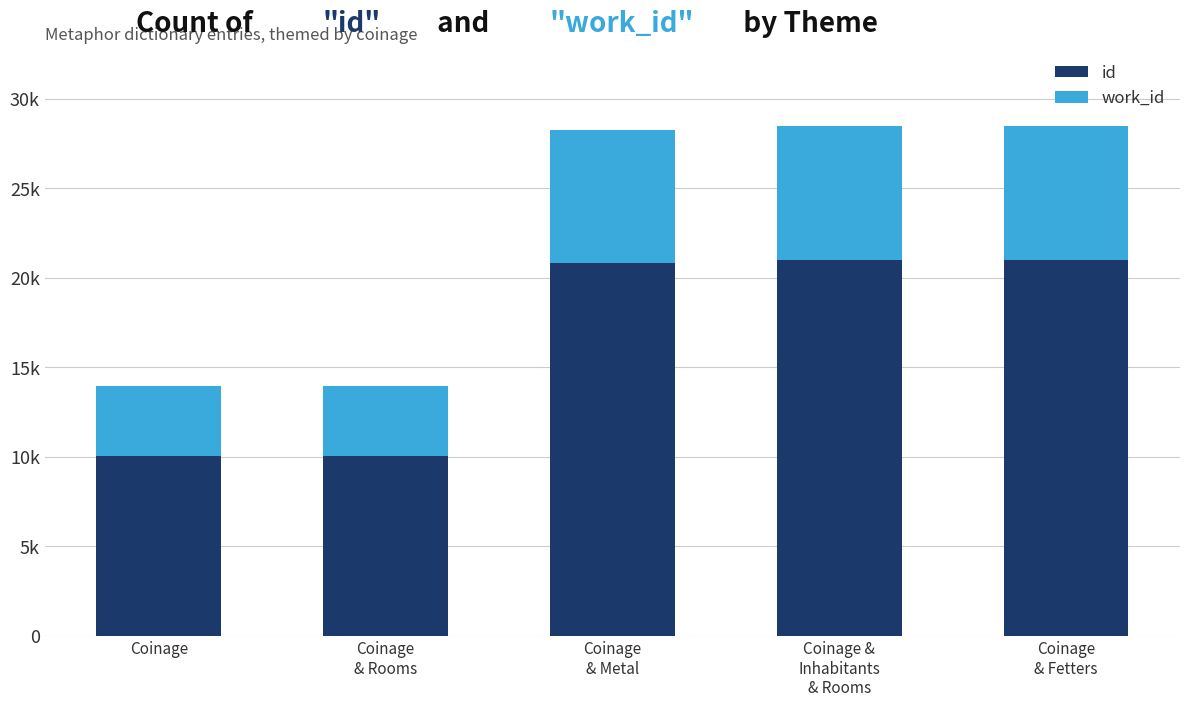

What are all the series names shown in the legend?

id, work_id